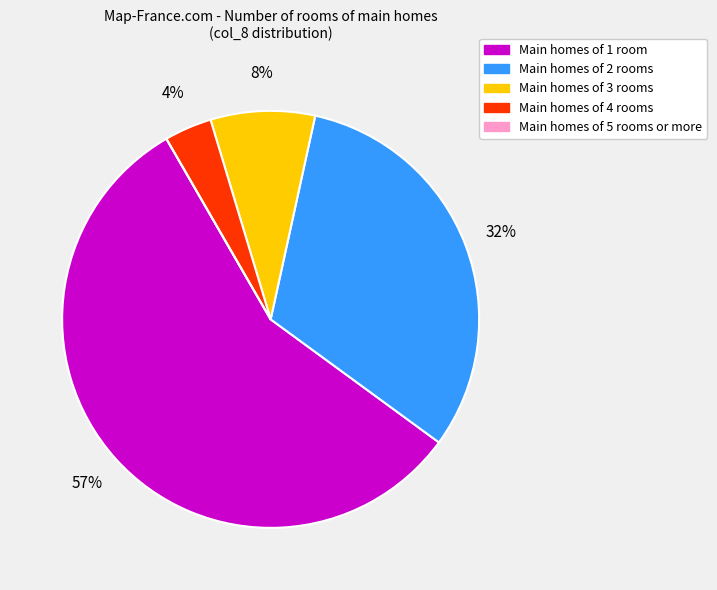

Combined, do Main homes of 1 room and Main homes of 2 rooms account for over 50%?

Yes